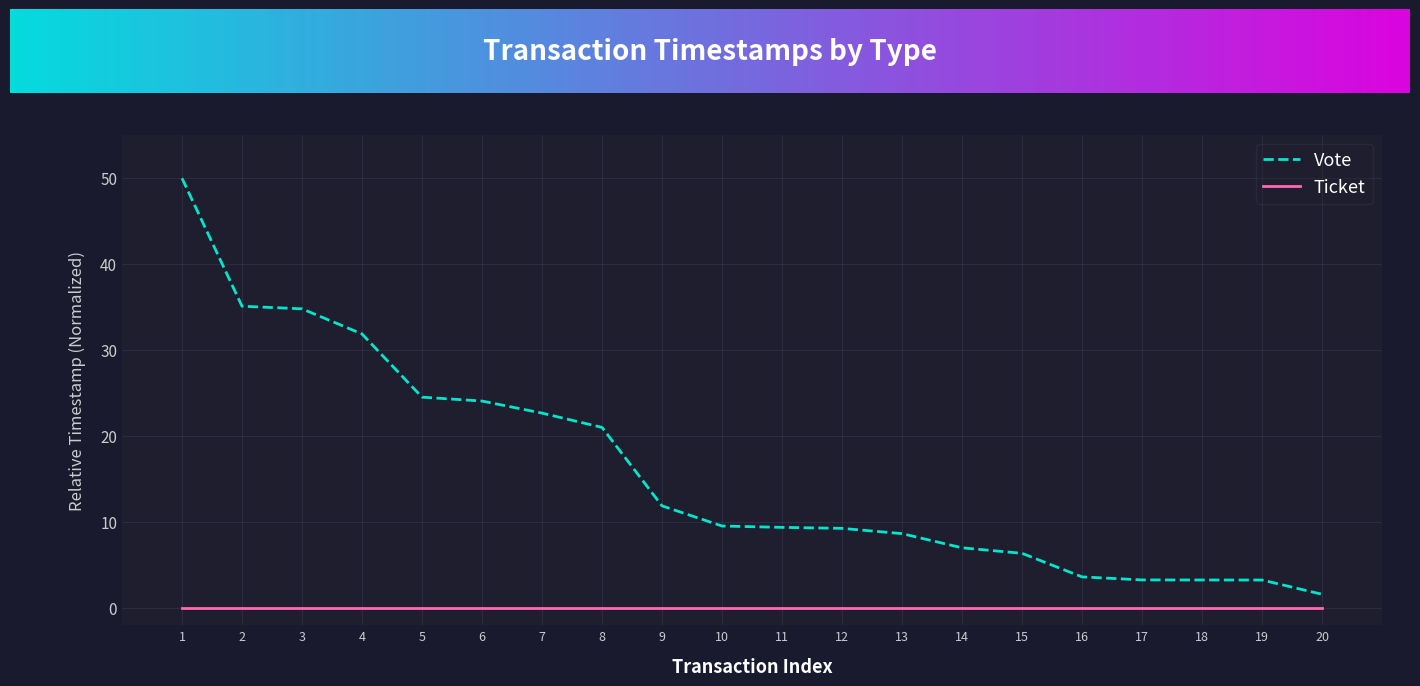

Which series has the largest total across all categories?

Vote